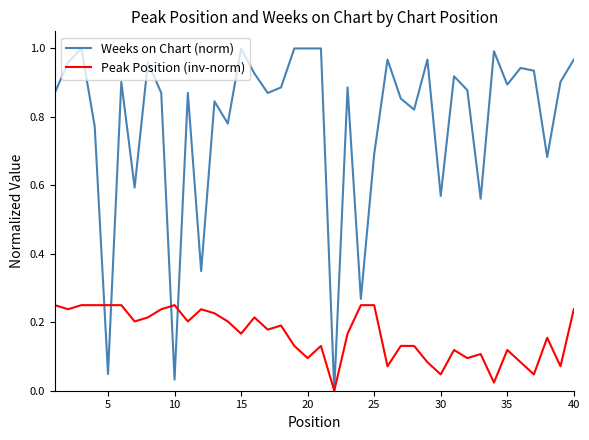

Rank the series by their average value, from lowest to highest.

Peak Position (inv-norm), Weeks on Chart (norm)